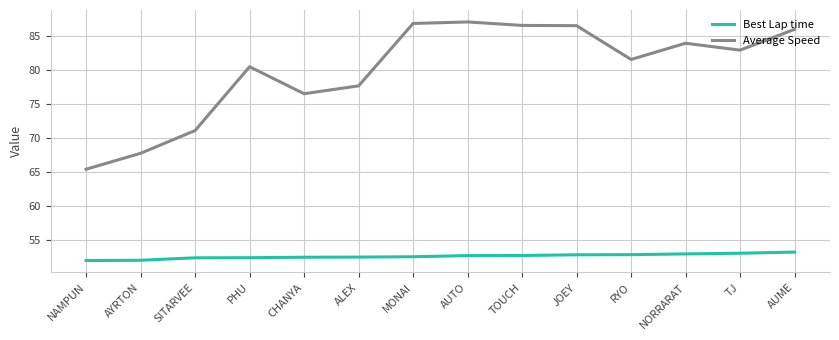

Which series has the largest range (max minus min)?

Average Speed